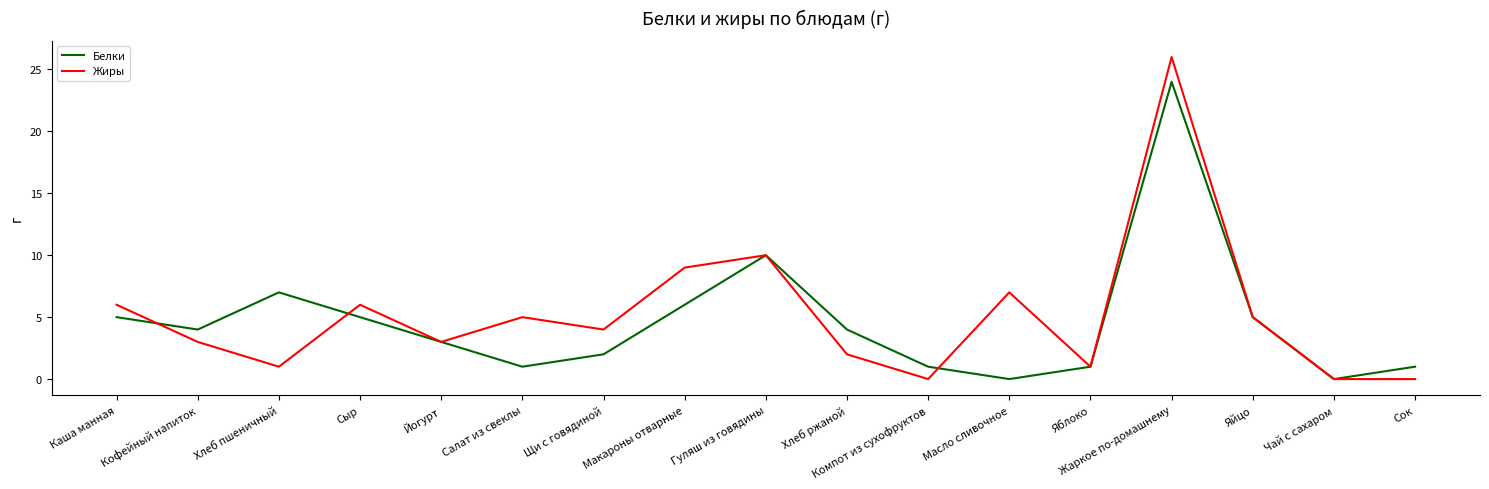

Where is Жиры nearest to the value 13?

Гуляш из говядины